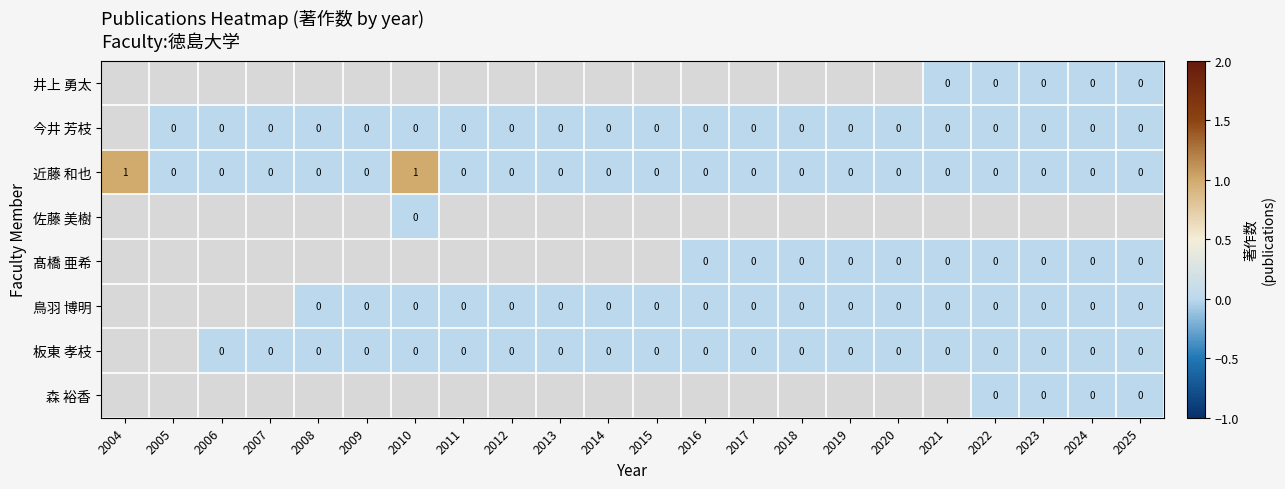

How many 近藤 和也 values are between 0 and 1?

22